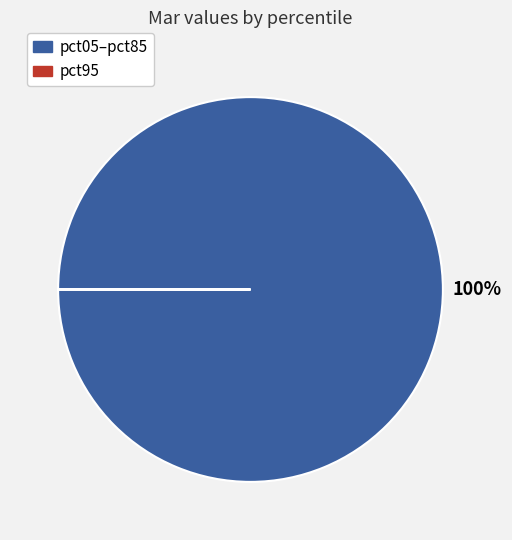

To the nearest percent, what is the average slice percentage?

50%